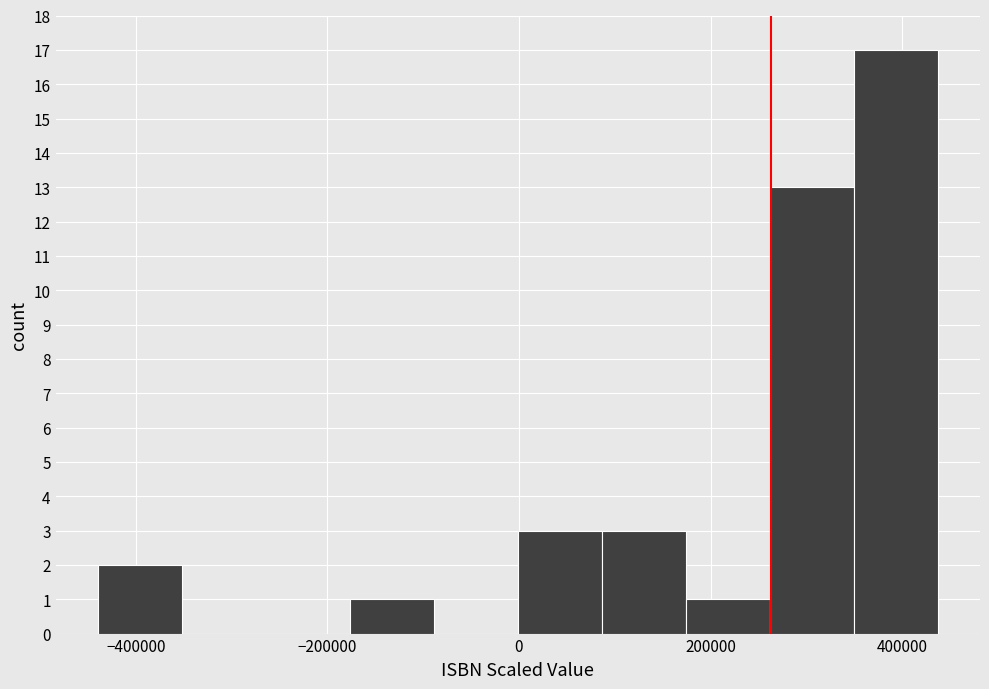

Reading left to right, list every bar in this chart as the range it spans on the x-axis followed by its height. Neither the bar edges nor the heights are printed on the chart, so give them approximately, as read against the axes.

-440000 to -360000: 2
-360000 to -260000: 0
-260000 to -180000: 0
-180000 to -80000: 1
-80000 to 0: 0
0 to 80000: 3
80000 to 180000: 3
180000 to 260000: 1
260000 to 340000: 13
340000 to 440000: 17